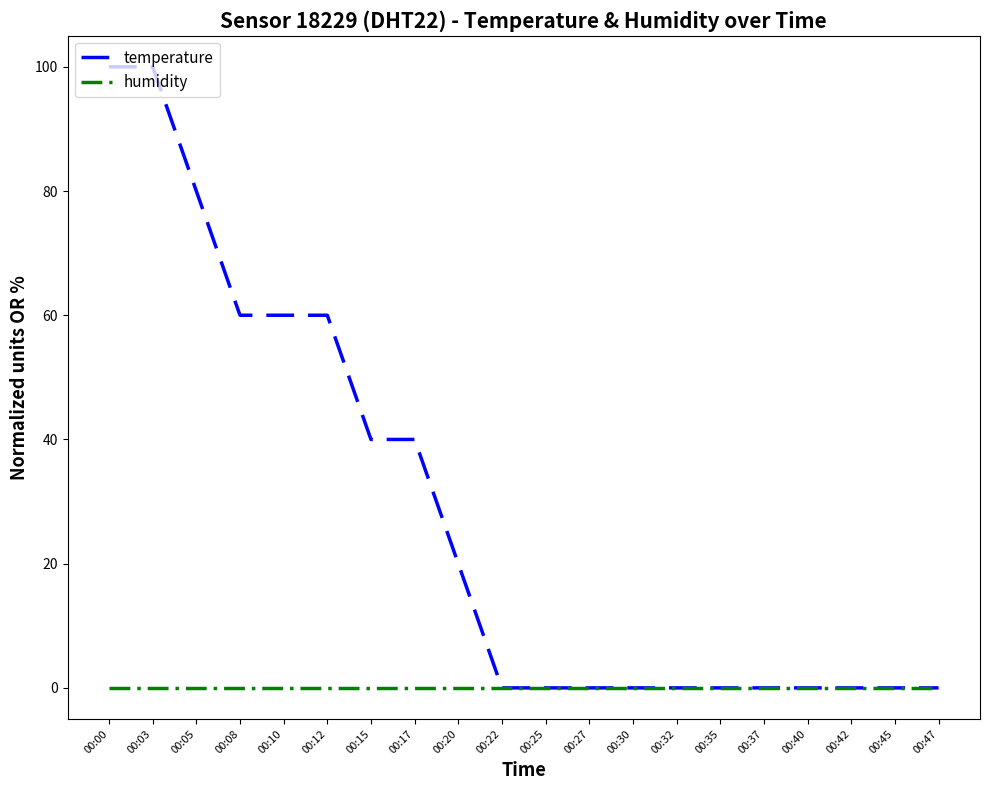

List the series in order of their overall mean, lowest first.

humidity, temperature